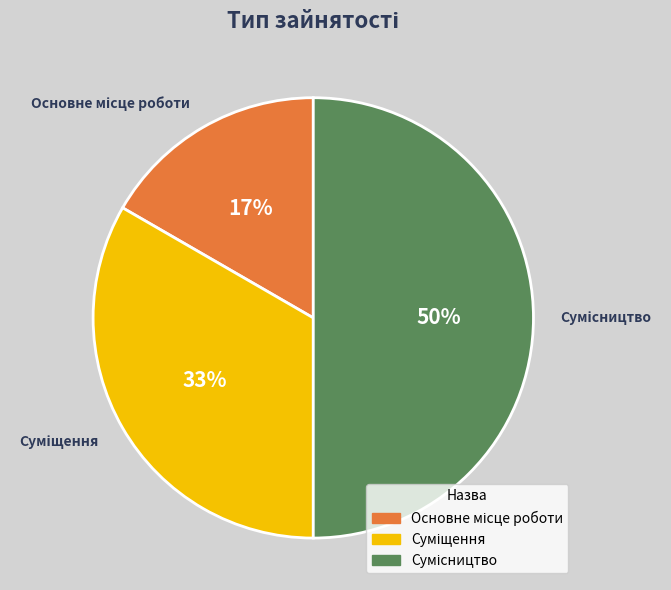

To the nearest percent, what is the difference between the largest and smallest slice percentages?

33%